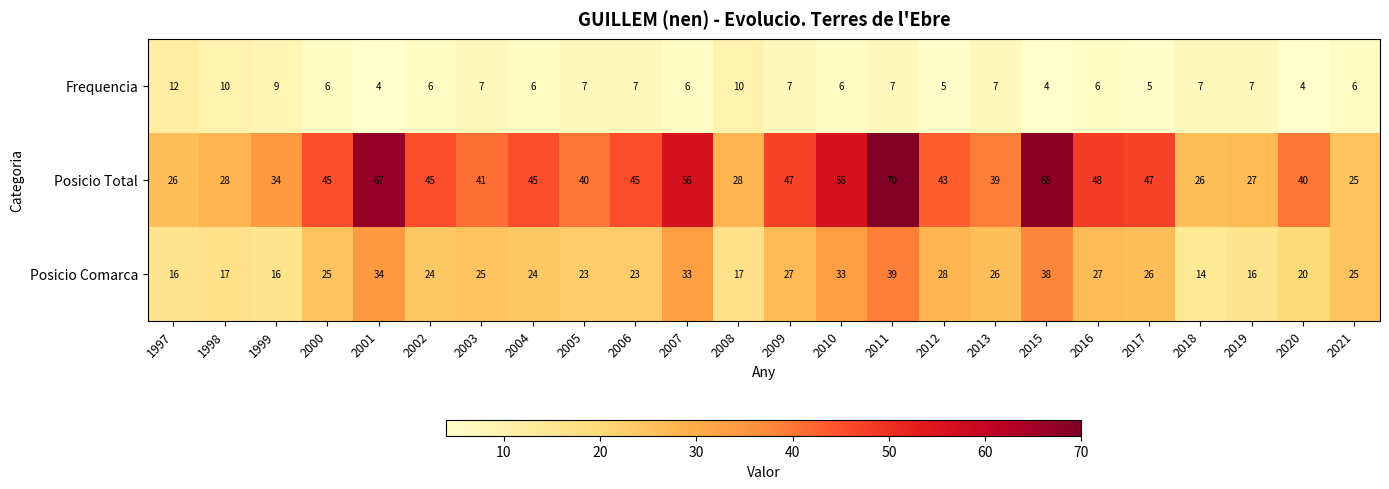

What is the sum of the Posicio Comarca values at 2021 and 2012?

53